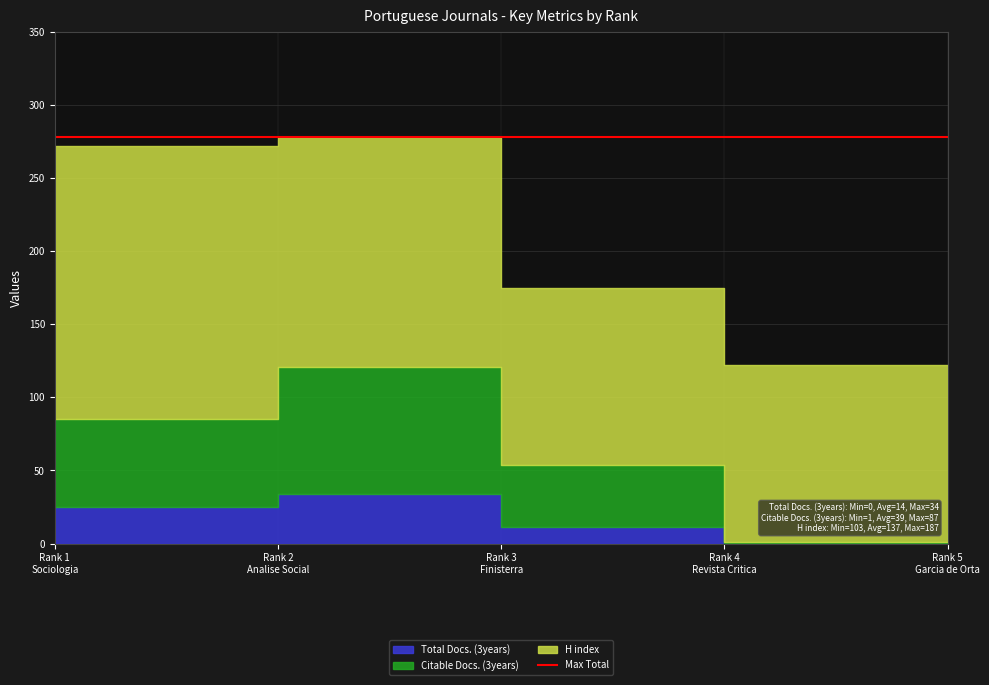

Where is H index nearest to the value 145?

Rank 2
Analise Social